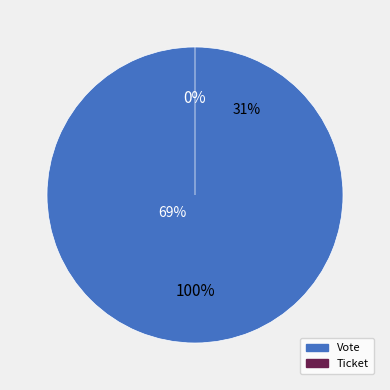

Between Vote and Ticket, which is larger?

Vote